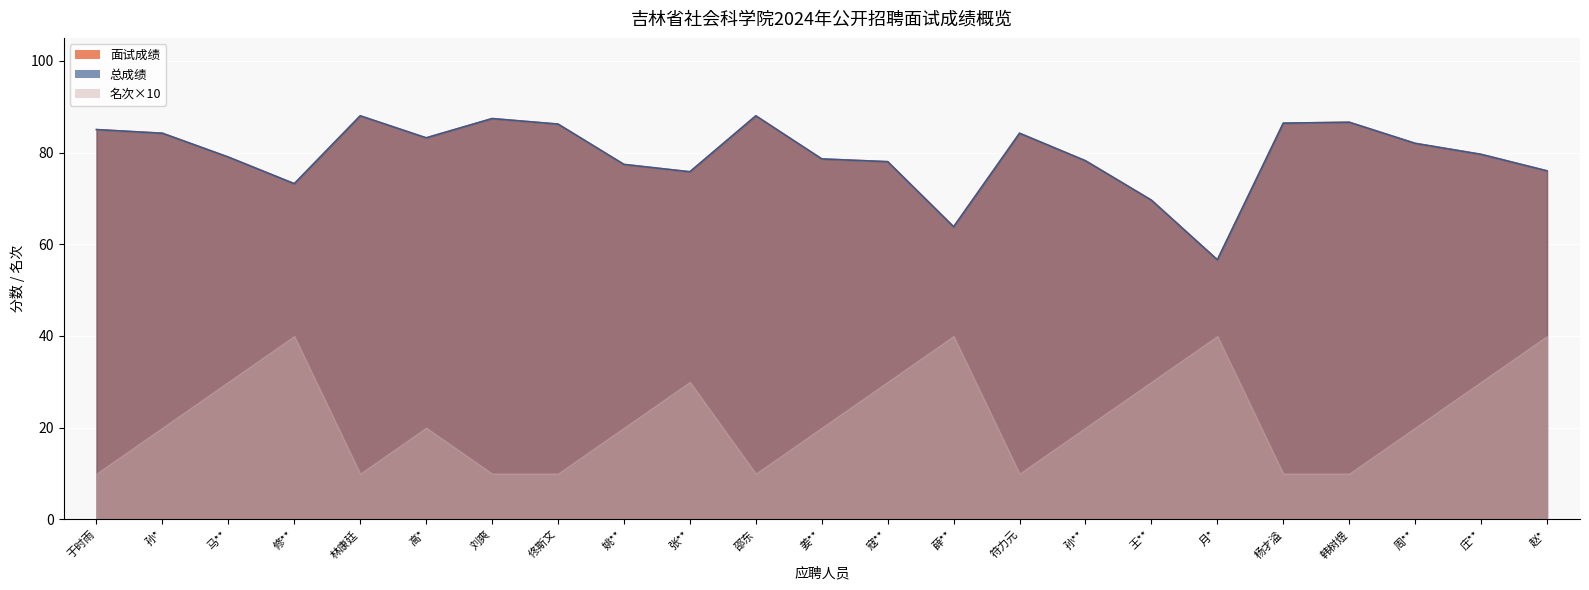

The 面试成绩 series shows 56.6 at 月*. True or false?

True